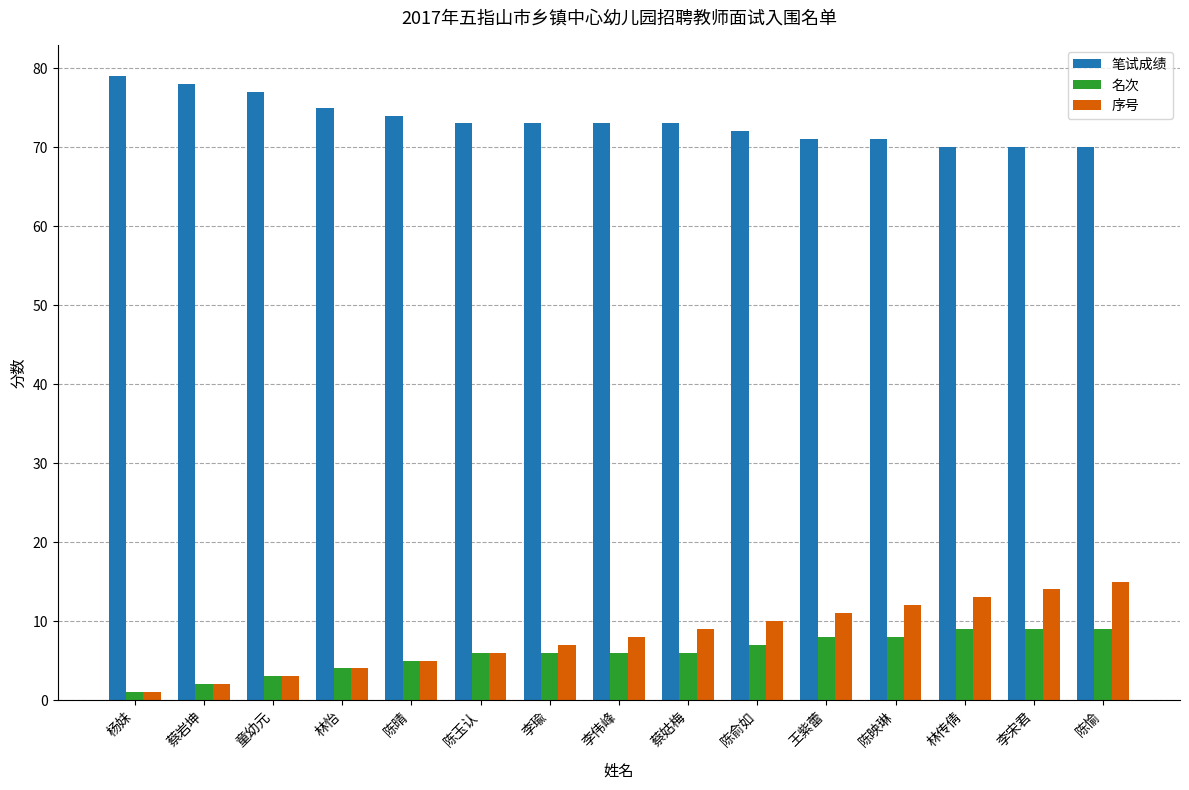

What is the difference between the highest and lowest values at 林传倩?

61